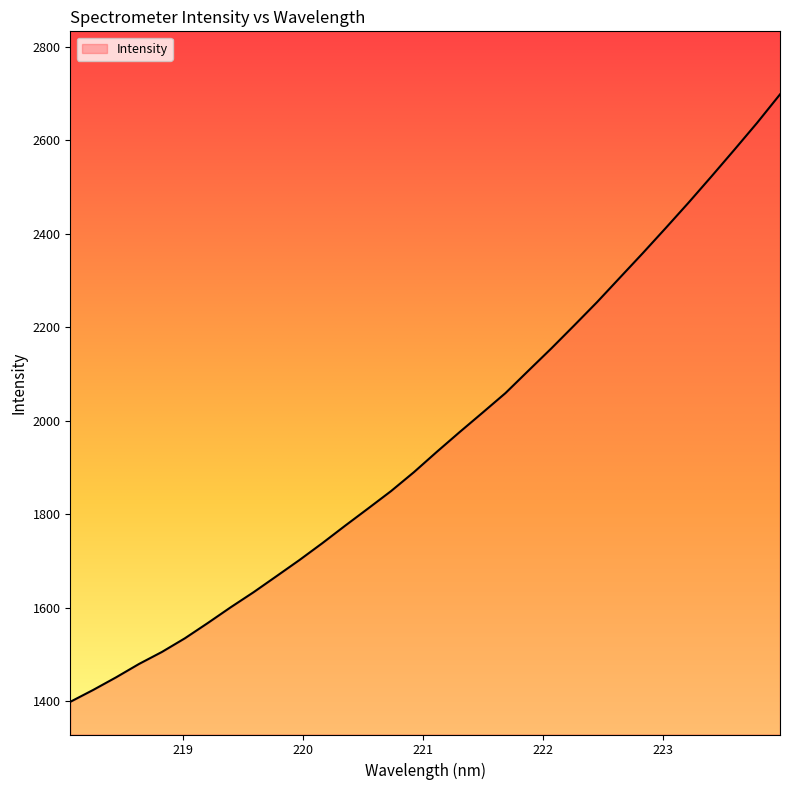

What is the difference between the maximum and minimum values?

1300.0